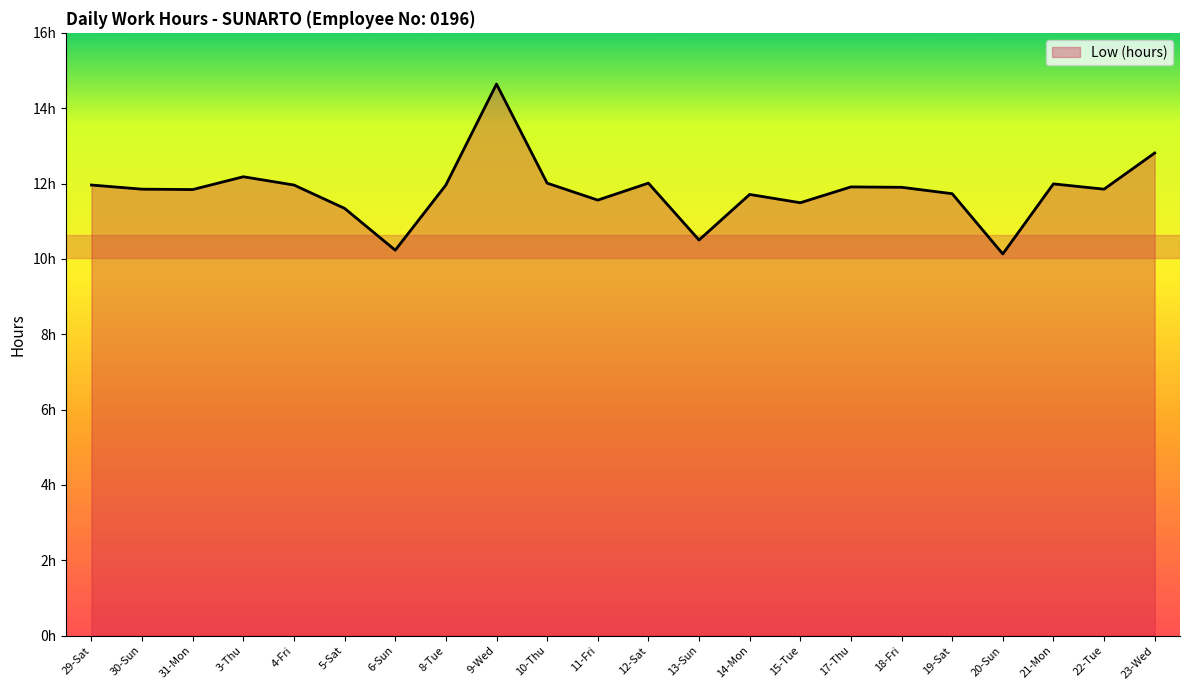

Which label corresponds to the largest value in the chart?

9-Wed